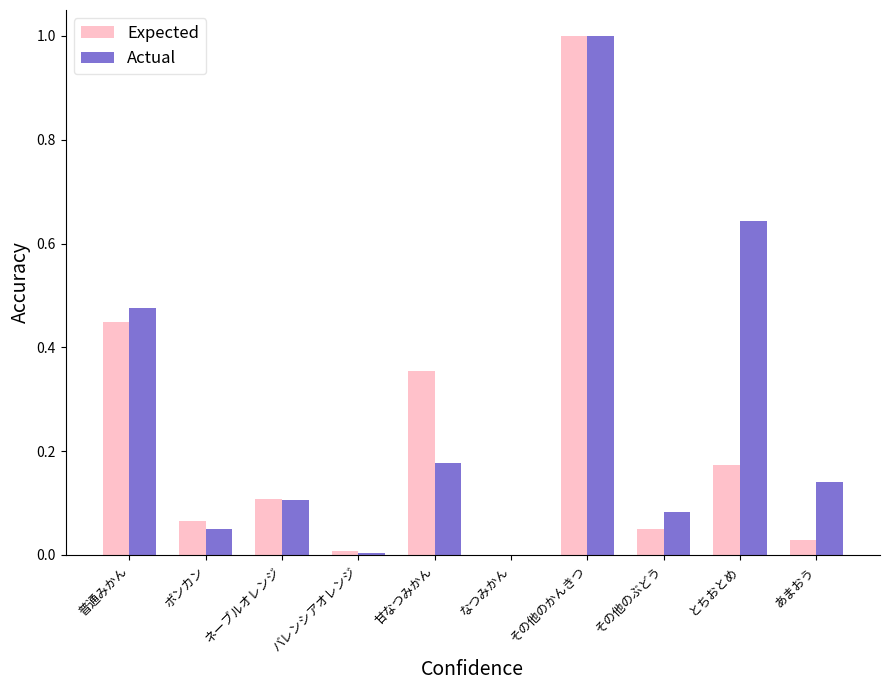

Is it true that Actual equals 0.1 at 甘なつみかん?

False